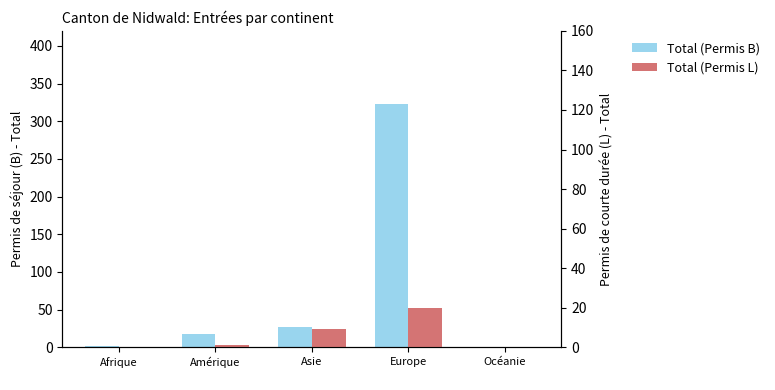

Reading left to right, what are all the values shown in this chart?

Total (Permis B): Afrique
=2	Amérique
=18	Asie
=27	Europe
=323	Océanie
=0
Total (Permis L): Afrique
=0	Amérique
=1	Asie
=9	Europe
=20	Océanie
=0